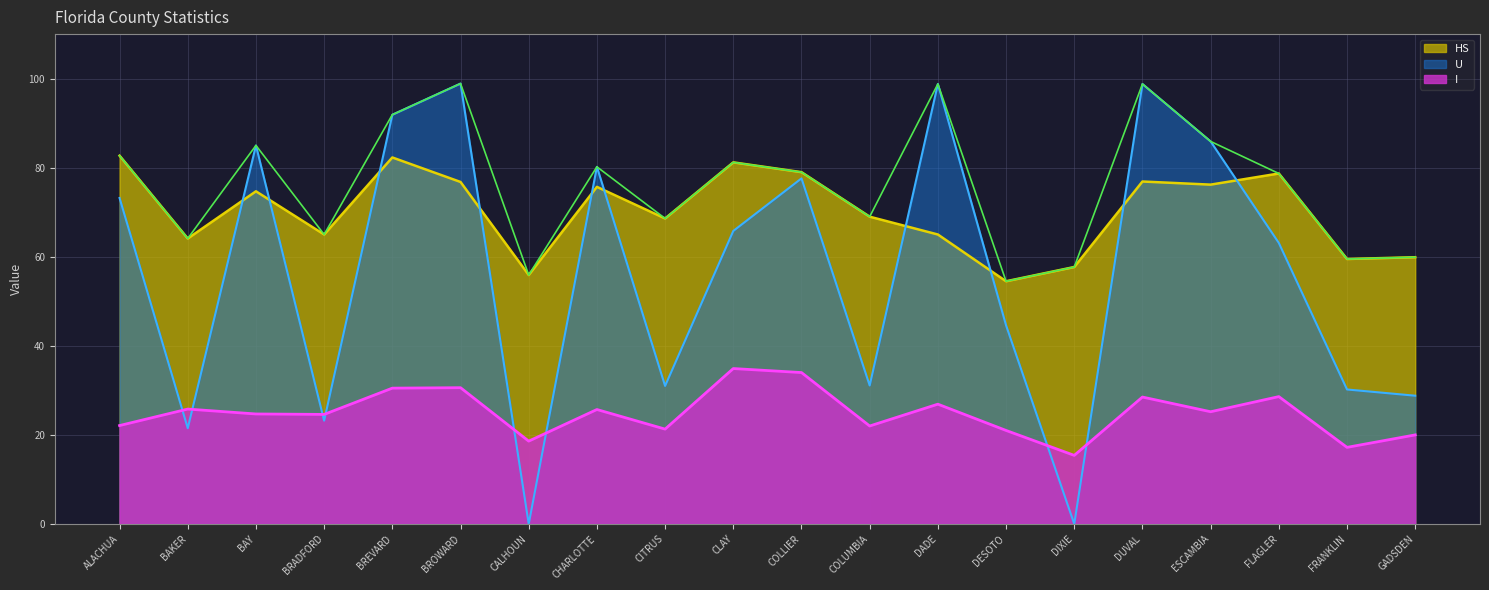

How many interior local valleys does the U series have?

6